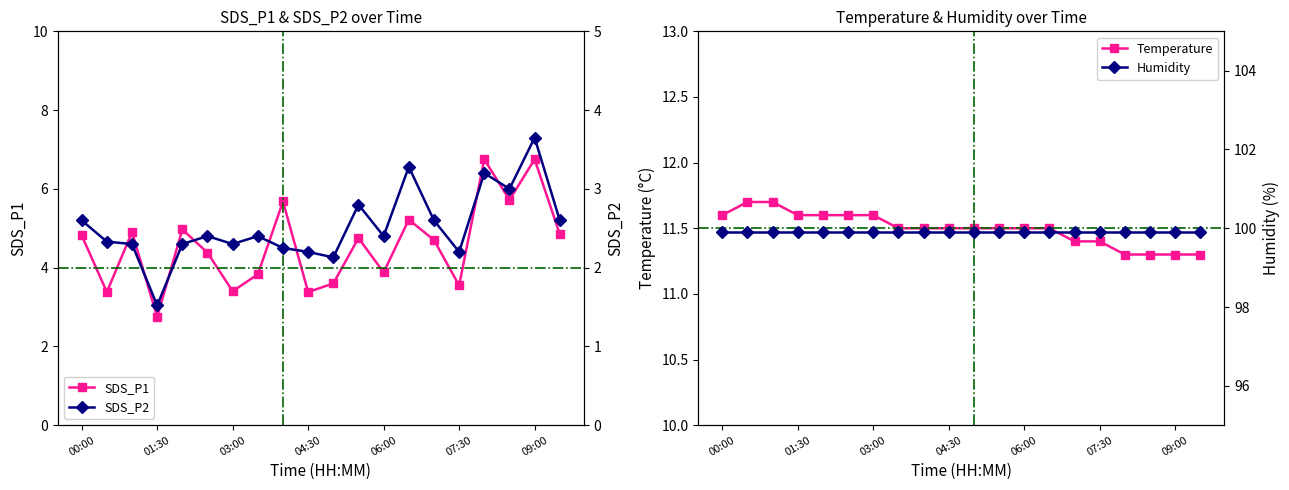

What is the value of the SDS_P2 point at the 5th from the left?

2.3